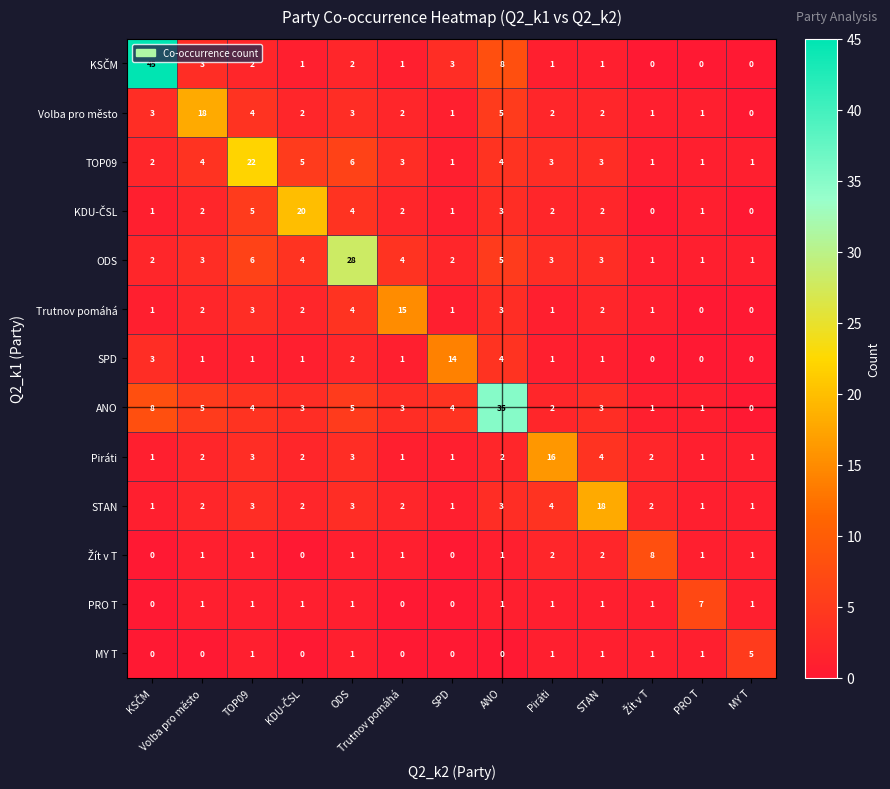

Is it true that SPD equals 1 at ODS?

False